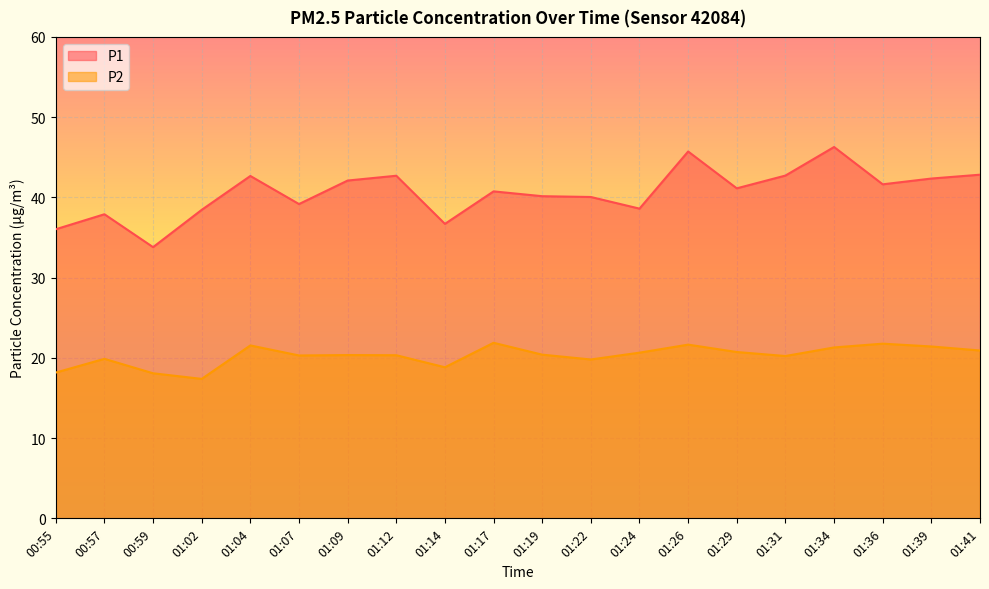

Which series has the largest total across all categories?

P1